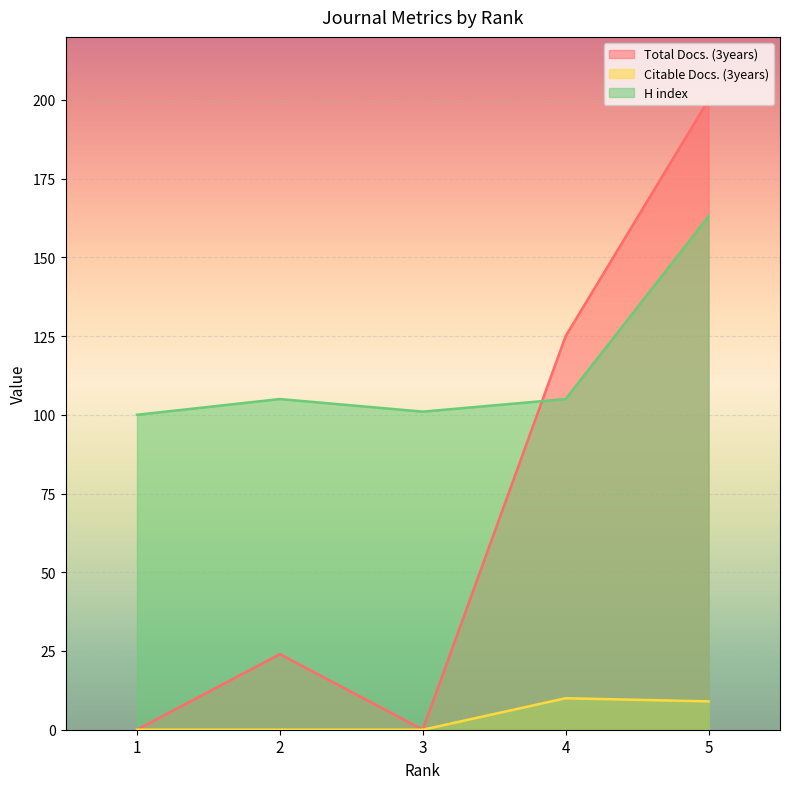

Between 2 and 1, which is larger?

2